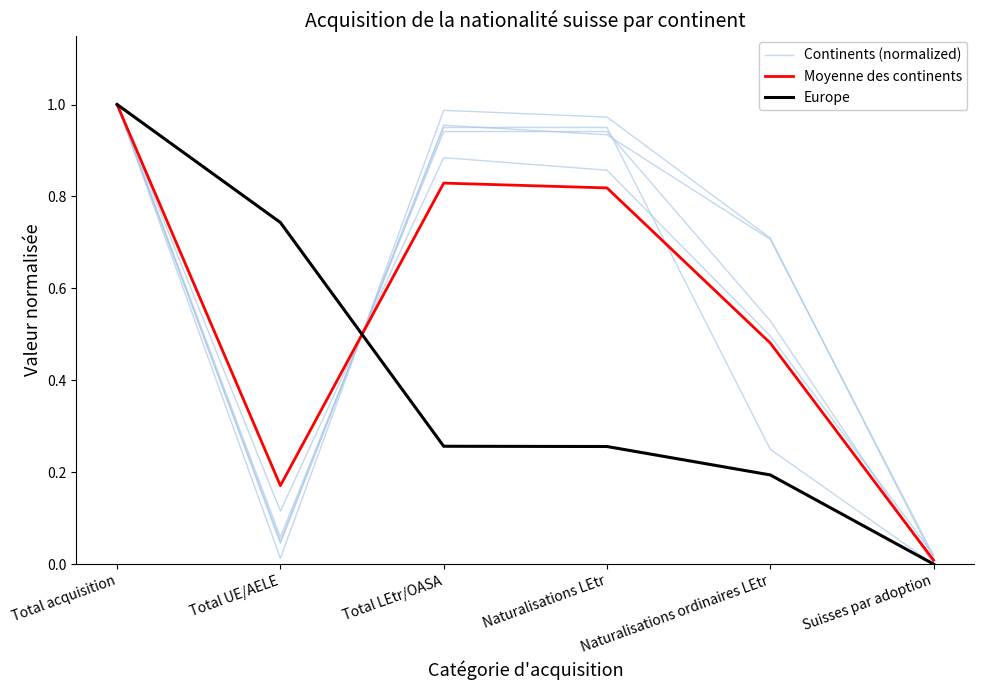

Is the value of Continents (normalized) at Naturalisations ordinaires LEtr greater than the value of Europe at Suisses par adoption?

Yes